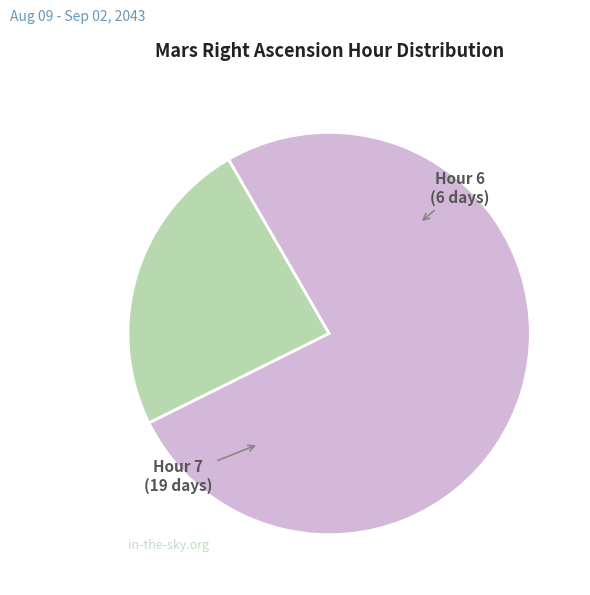

Does any single category account for the majority?

Yes